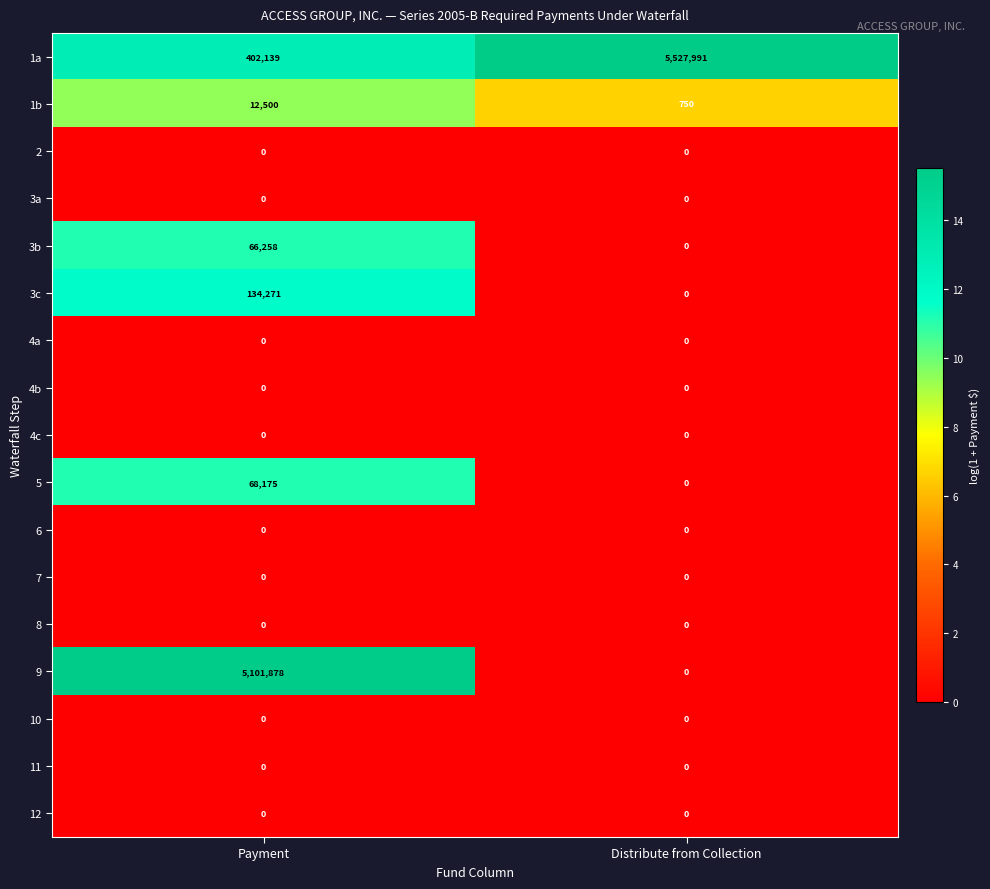

Which category has the highest value in the 3c series?

Payment